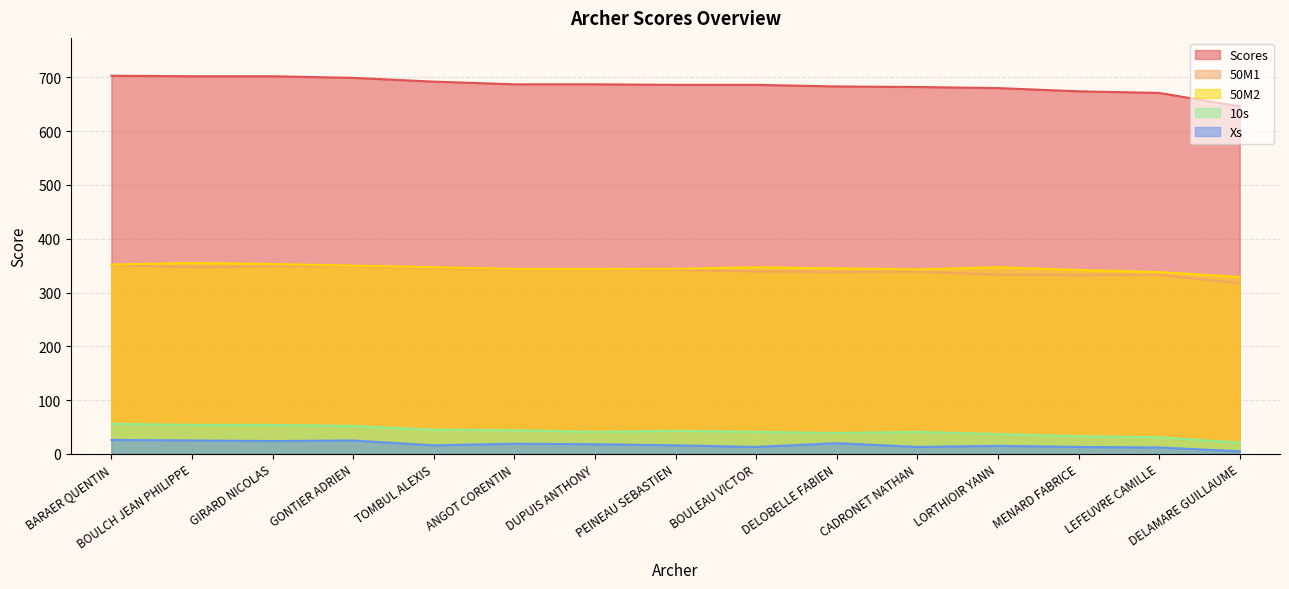

Reading right to left, extract all data points from this chart.

Scores: DELAMARE GUILLAUME=646	LEFEUVRE CAMILLE=671	MENARD FABRICE=674	LORTHIOIR YANN=680	CADRONET NATHAN=682	DELOBELLE FABIEN=683	BOULEAU VICTOR=686	PEINEAU SEBASTIEN=686	DUPUIS ANTHONY=687	ANGOT CORENTIN=687	TOMBUL ALEXIS=692	GONTIER ADRIEN=699	GIRARD NICOLAS=702	BOULCH JEAN PHILIPPE=702	BARAER QUENTIN=703
50M1: DELAMARE GUILLAUME=317	LEFEUVRE CAMILLE=333	MENARD FABRICE=332	LORTHIOIR YANN=333	CADRONET NATHAN=339	DELOBELLE FABIEN=338	BOULEAU VICTOR=339	PEINEAU SEBASTIEN=342	DUPUIS ANTHONY=343	ANGOT CORENTIN=343	TOMBUL ALEXIS=345	GONTIER ADRIEN=349	GIRARD NICOLAS=349	BOULCH JEAN PHILIPPE=347	BARAER QUENTIN=351
50M2: DELAMARE GUILLAUME=329	LEFEUVRE CAMILLE=338	MENARD FABRICE=342	LORTHIOIR YANN=347	CADRONET NATHAN=343	DELOBELLE FABIEN=345	BOULEAU VICTOR=347	PEINEAU SEBASTIEN=344	DUPUIS ANTHONY=344	ANGOT CORENTIN=344	TOMBUL ALEXIS=347	GONTIER ADRIEN=350	GIRARD NICOLAS=353	BOULCH JEAN PHILIPPE=355	BARAER QUENTIN=352
10s: DELAMARE GUILLAUME=21	LEFEUVRE CAMILLE=31	MENARD FABRICE=33	LORTHIOIR YANN=37	CADRONET NATHAN=41	DELOBELLE FABIEN=39	BOULEAU VICTOR=41	PEINEAU SEBASTIEN=43	DUPUIS ANTHONY=41	ANGOT CORENTIN=44	TOMBUL ALEXIS=45	GONTIER ADRIEN=52	GIRARD NICOLAS=54	BOULCH JEAN PHILIPPE=54	BARAER QUENTIN=56
Xs: DELAMARE GUILLAUME=5	LEFEUVRE CAMILLE=12	MENARD FABRICE=13	LORTHIOIR YANN=15	CADRONET NATHAN=13	DELOBELLE FABIEN=20	BOULEAU VICTOR=13	PEINEAU SEBASTIEN=16	DUPUIS ANTHONY=18	ANGOT CORENTIN=19	TOMBUL ALEXIS=16	GONTIER ADRIEN=25	GIRARD NICOLAS=24	BOULCH JEAN PHILIPPE=25	BARAER QUENTIN=26